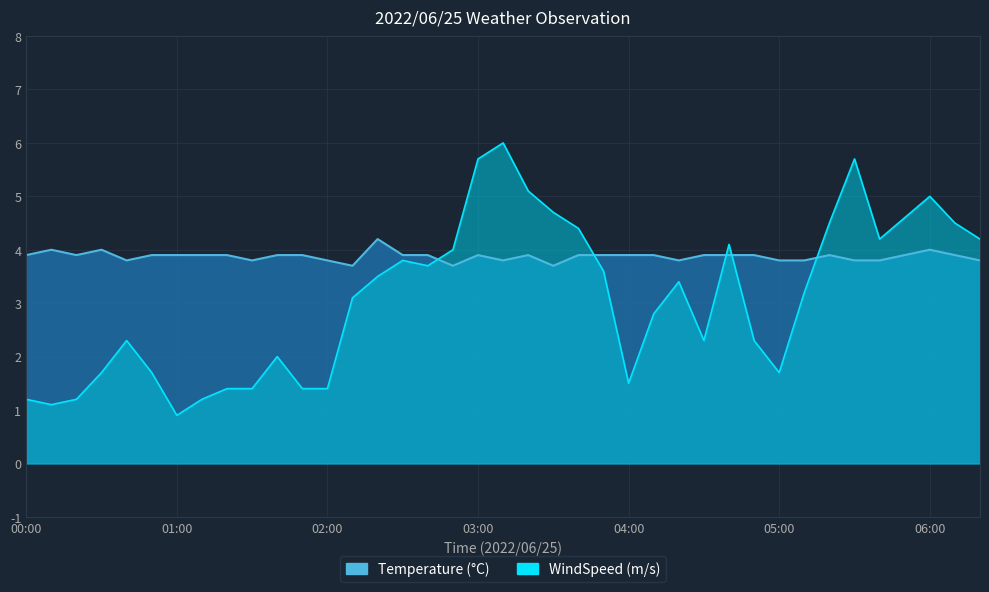

Does the chart display data point markers on the line(s)?

No